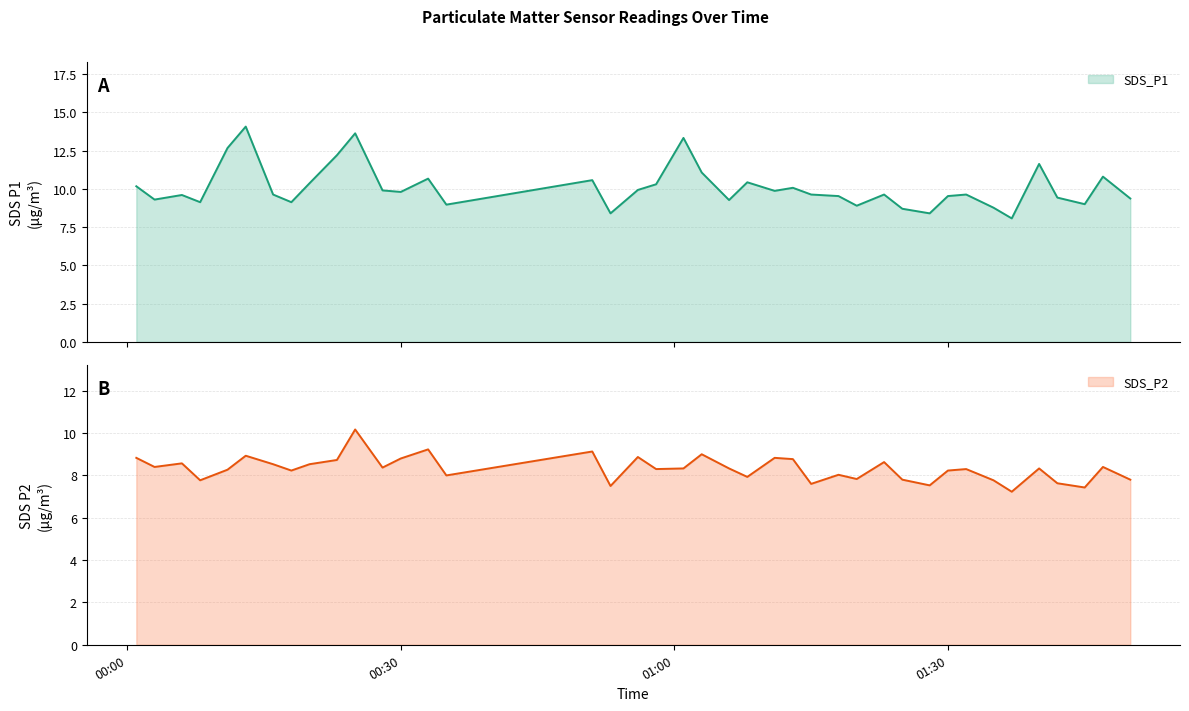

Reading left to right, extract all data points from this chart.

SDS_P1: 10.2	9.3	9.6	9.1	12.7	14.1	9.6	9.1	10.4	12.2	13.6	9.9	9.8	10.7	9.0	10.6	8.4	9.9	10.3	13.3	11.1	9.3	10.4	9.9	10.1	9.6	9.5	8.9	9.6	8.7	8.4	9.5	9.6	8.8	8.1	11.6	9.4	9.0	10.8	9.4
SDS_P2: 8.8	8.4	8.6	7.8	8.3	8.9	8.5	8.2	8.5	8.7	10.2	8.4	8.8	9.2	8.0	9.1	7.5	8.9	8.3	8.3	9.0	8.3	7.9	8.8	8.8	7.6	8.0	7.8	8.6	7.8	7.5	8.2	8.3	7.8	7.2	8.3	7.6	7.4	8.4	7.8